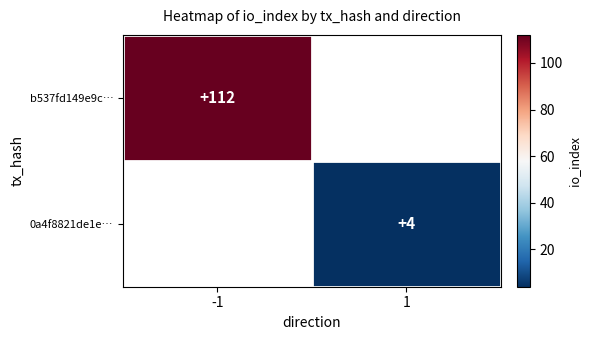

At how many categories does at least one series exceed 92?

1